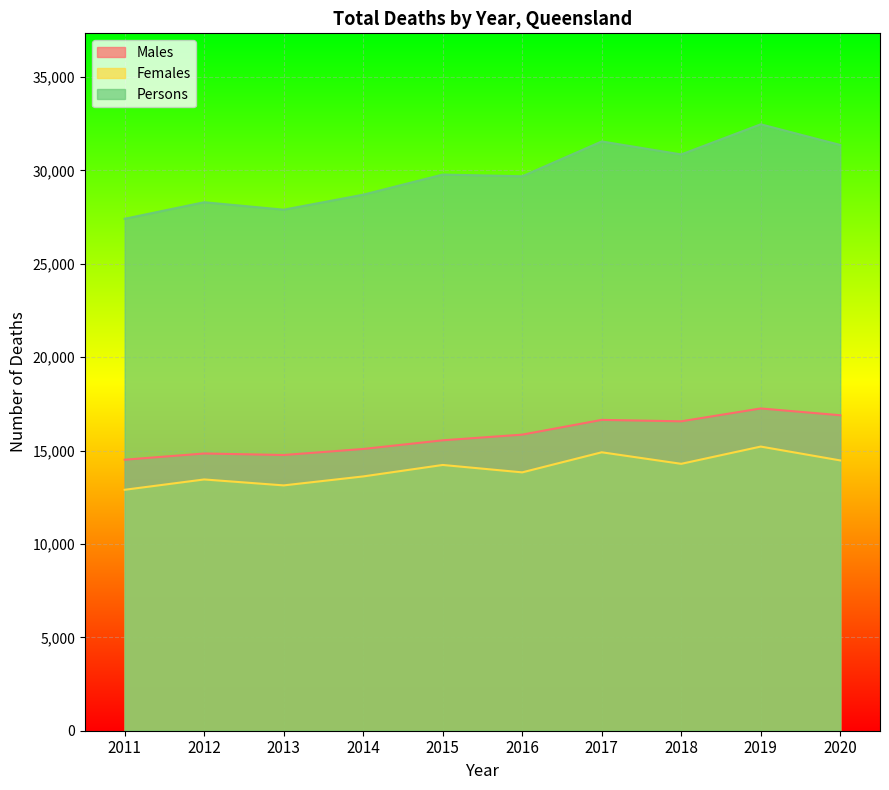

True or false: Females and Persons intersect in this chart.

False